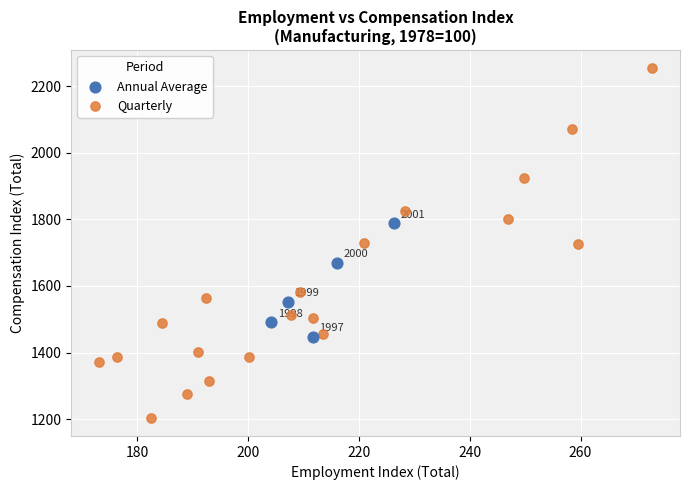

Which series has the widest spread of Y values?

Quarterly